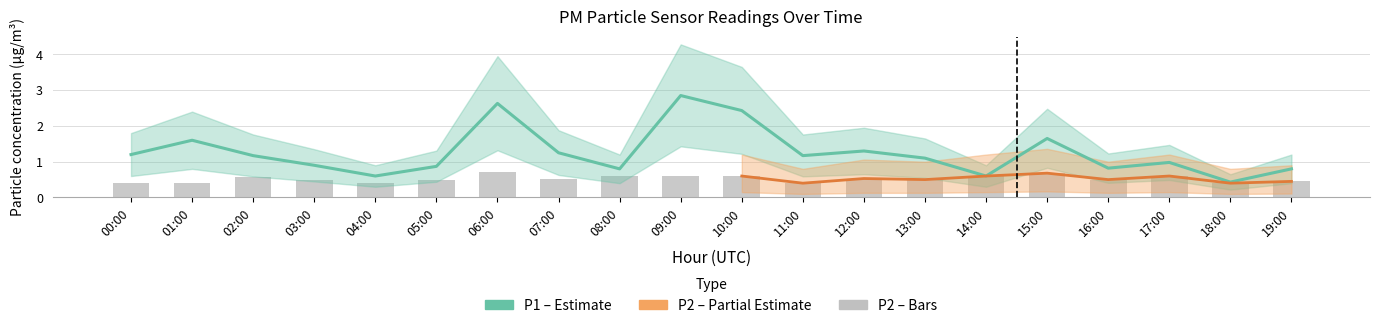

How many groups of bars are there?

20